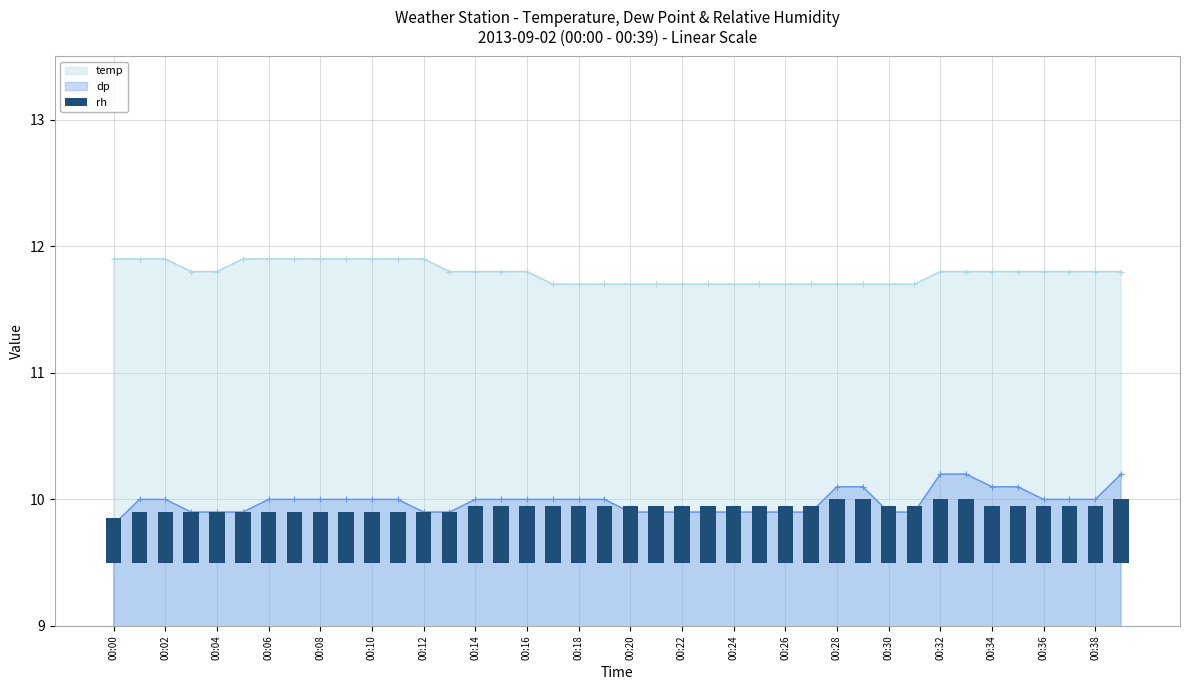

What is the label of the 1st bar from the left?

00:00